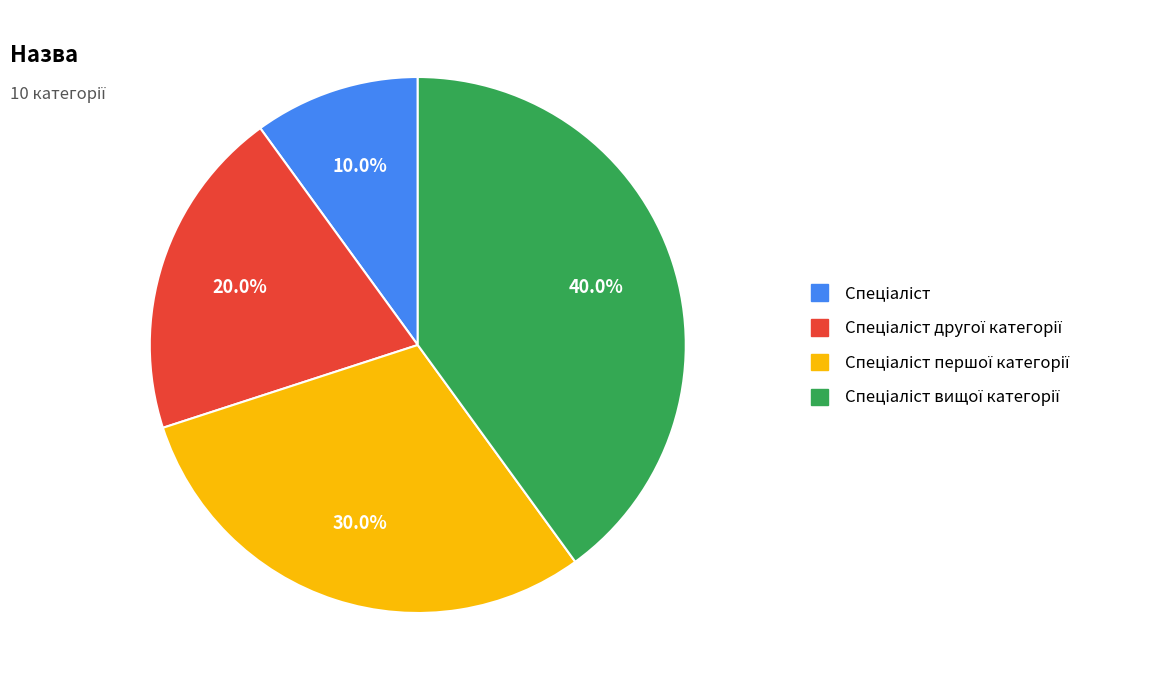

Is there a majority slice in this chart?

No